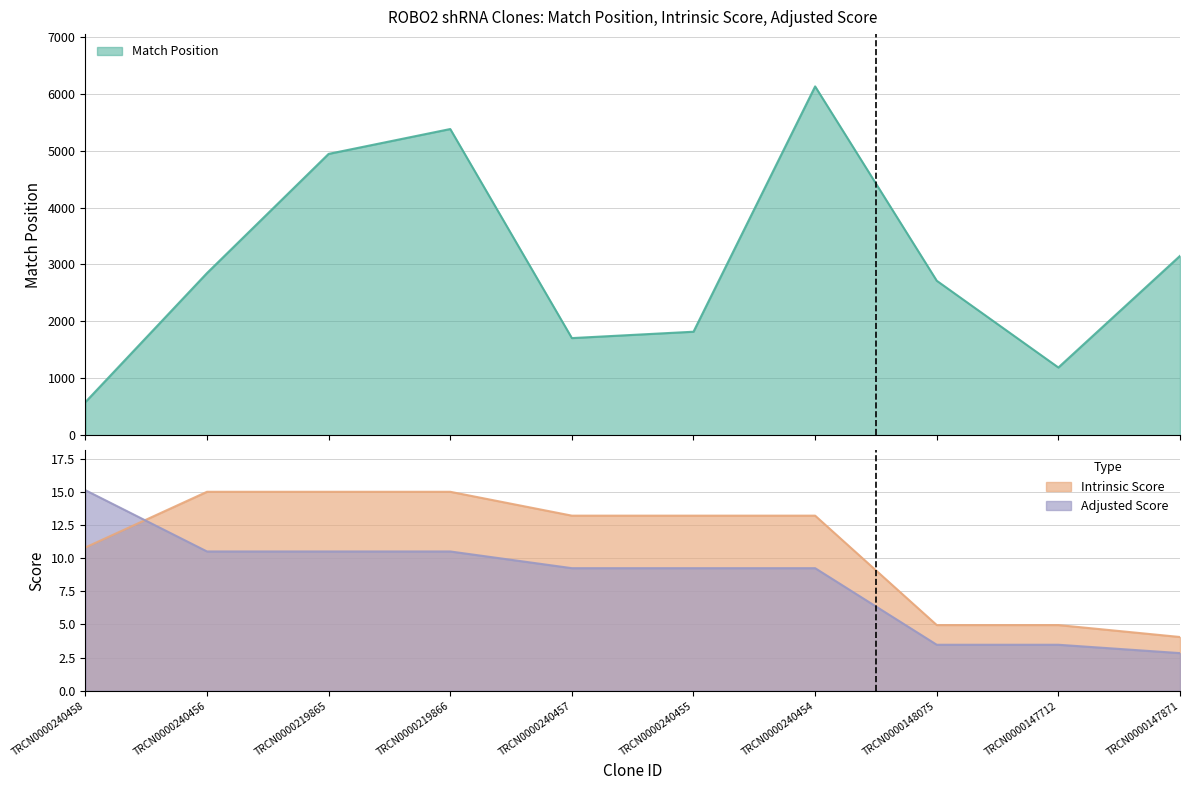

Count the number of categories in the chart.

10